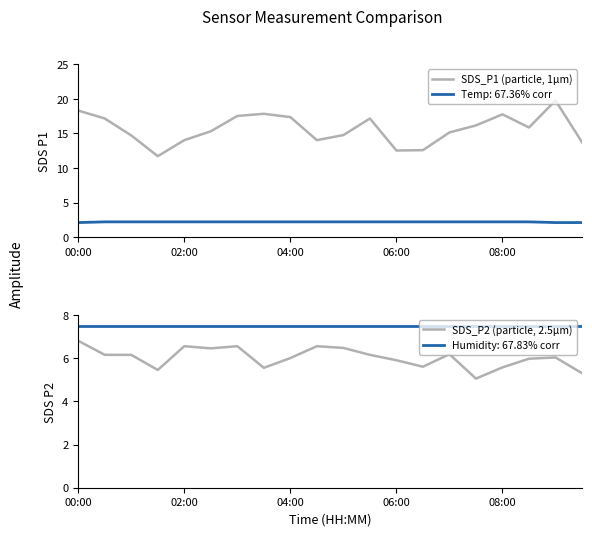

The SDS_P2 (particle, 2.5µm) series shows 10.1 at 02:00. True or false?

False